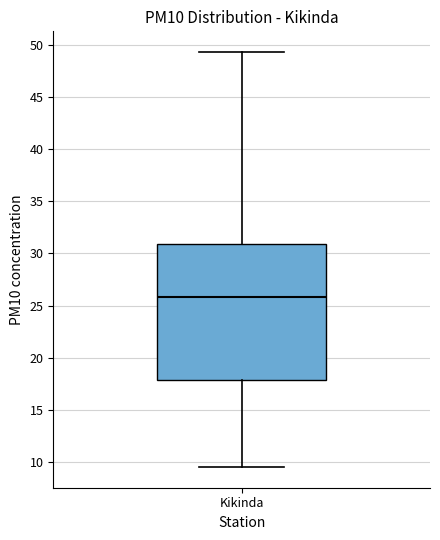

Read this box plot against the y-axis: the position of the median line, the range covered by the box, and the ends of both whiskers. The values are not printed on the chart, so give them approximately, as read against the axis.

median 26.0, box 18.0 to 31.0, whiskers 9.5 to 49.5